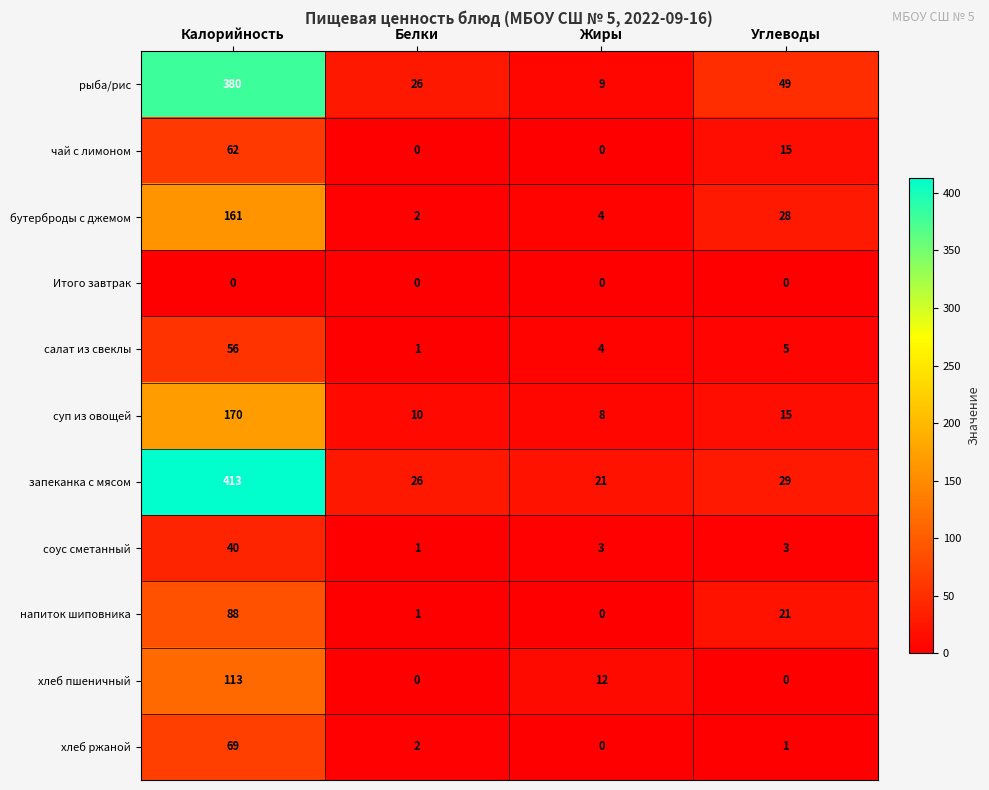

Which series changed the most between Белки and Жиры?

рыба/рис